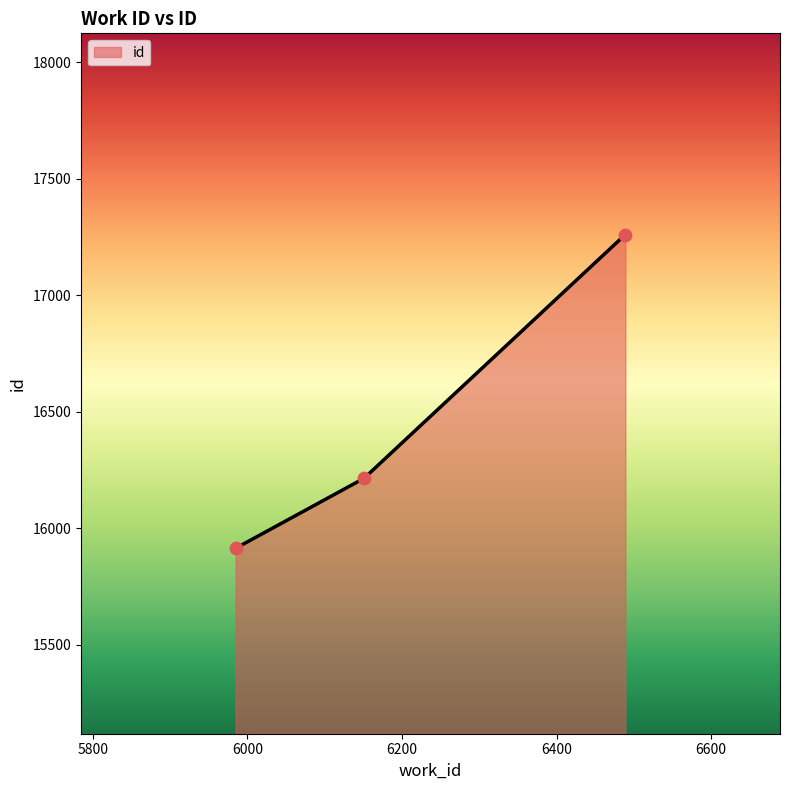

What is the change in value from 5985 to 6151?

+300